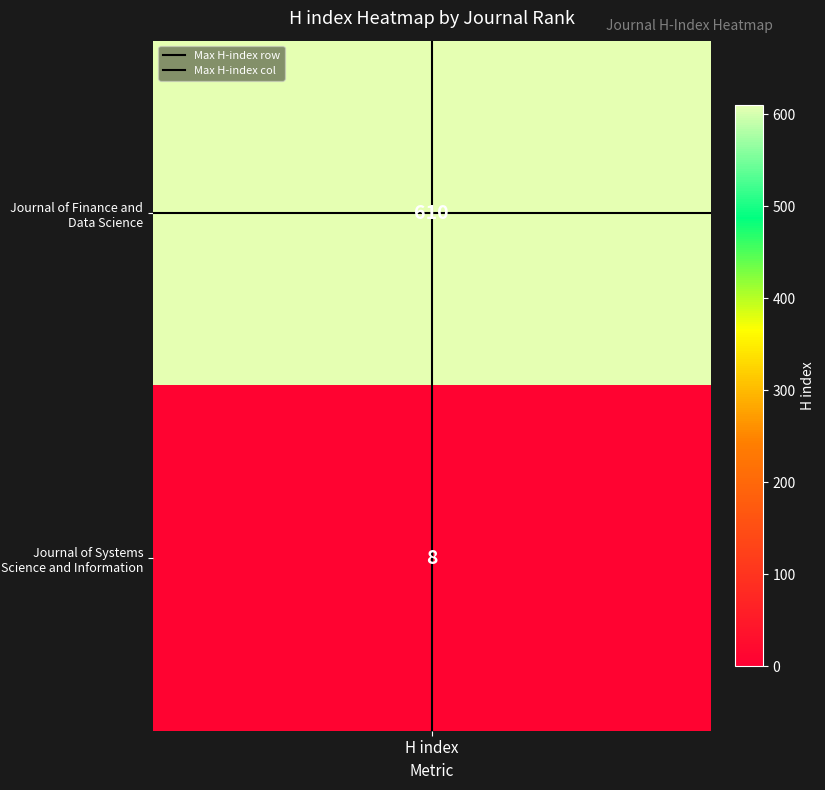

At which label is Max H-index col closest to 0?

H index